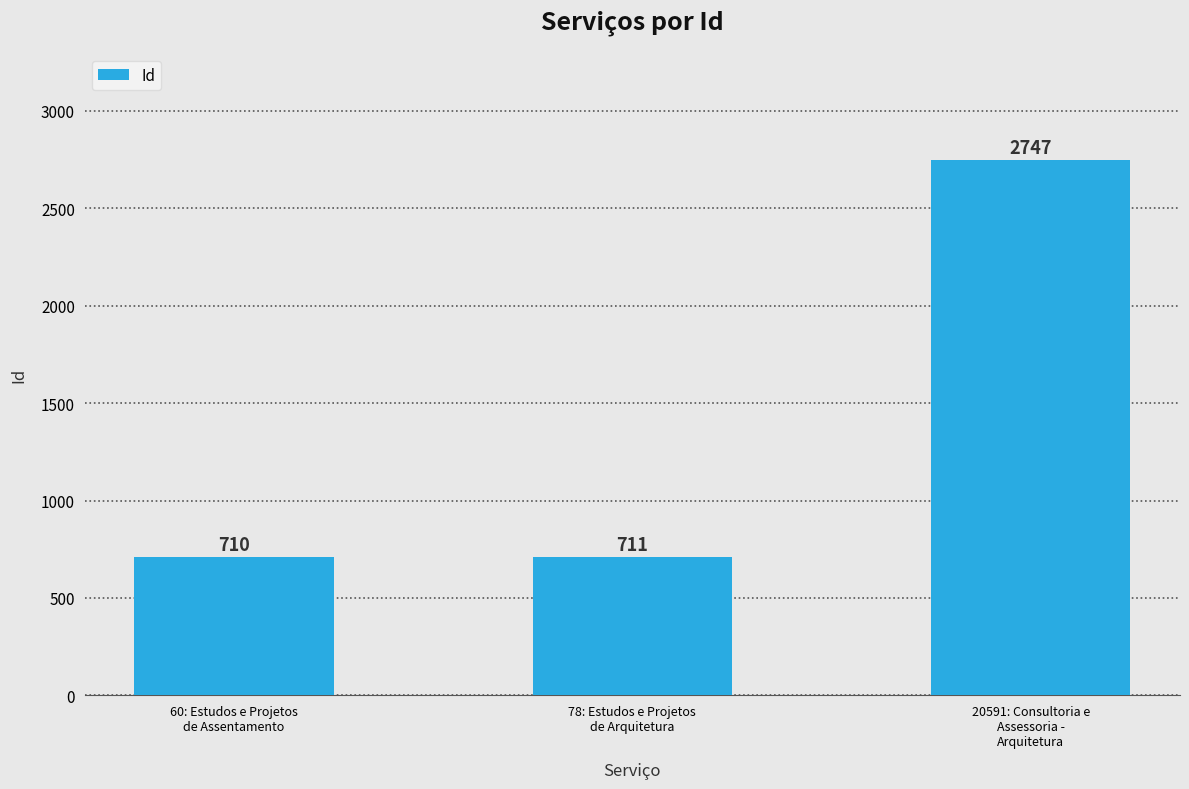

Does the chart contain stacked bars?

No